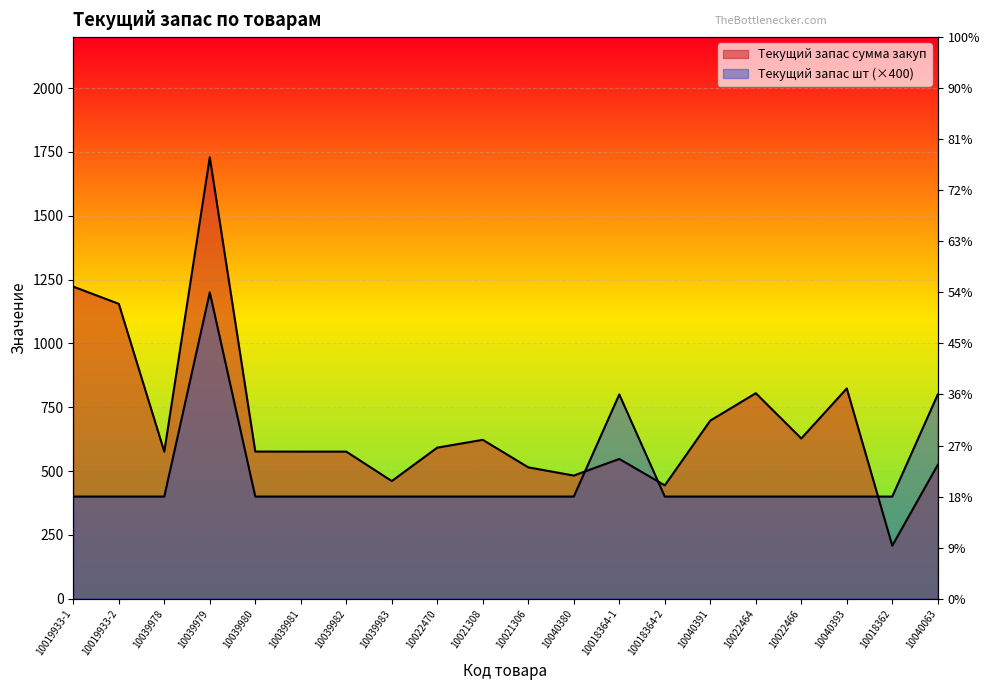

After their last crossing, which series has the higher values: Текущий запас сумма закуп or Текущий запас шт?

Текущий запас шт